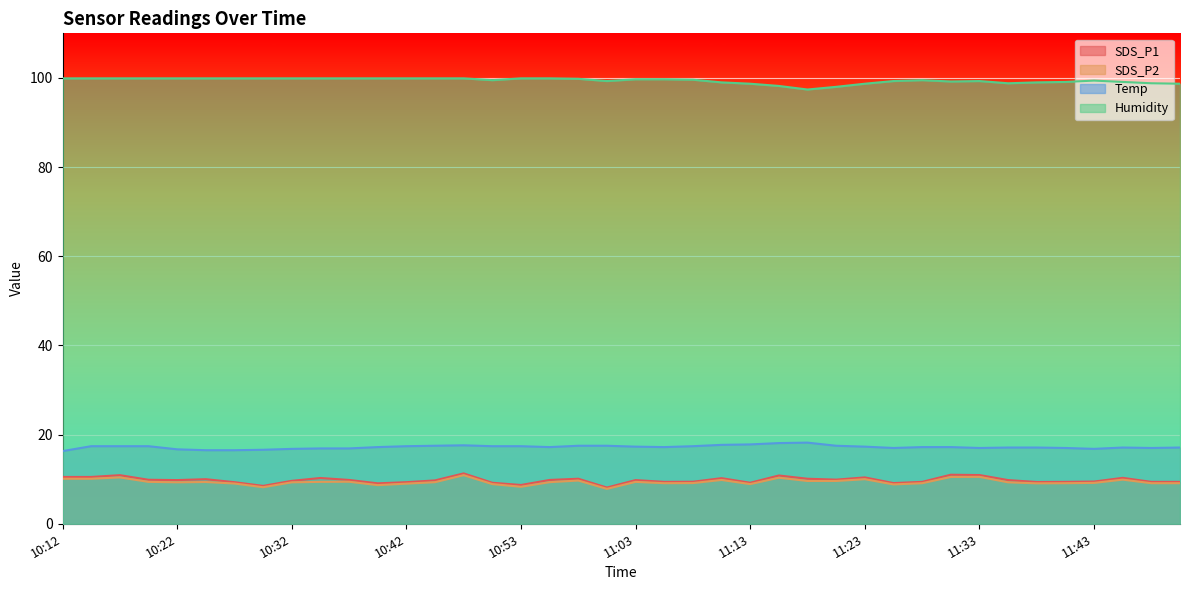

What position from the right is 10:40?

29